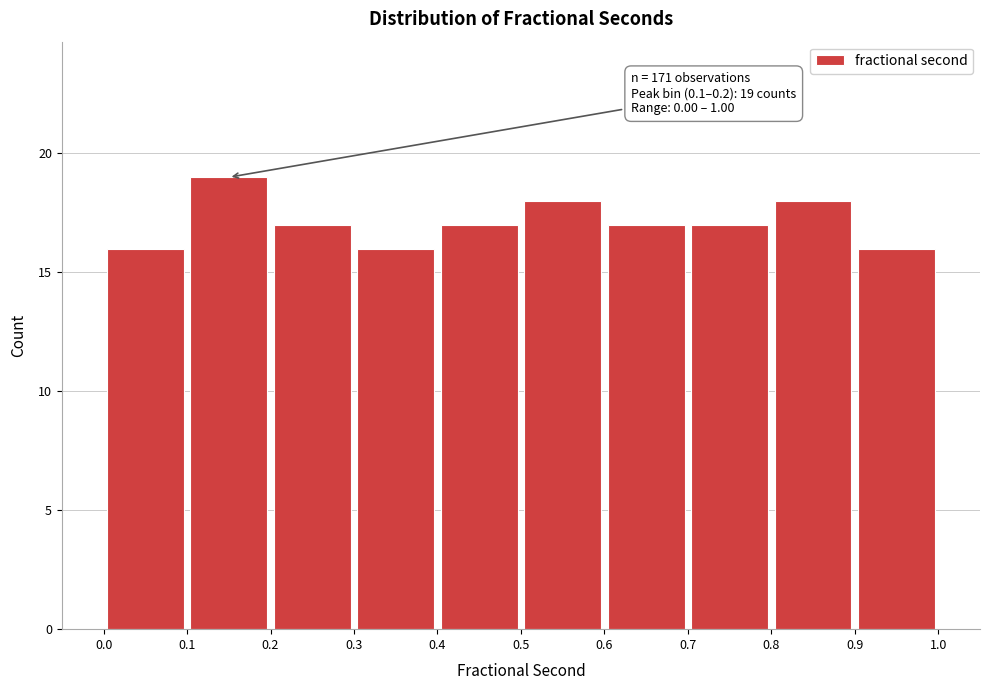

Which range on the x-axis has the tallest bar?

0.1 to 0.2